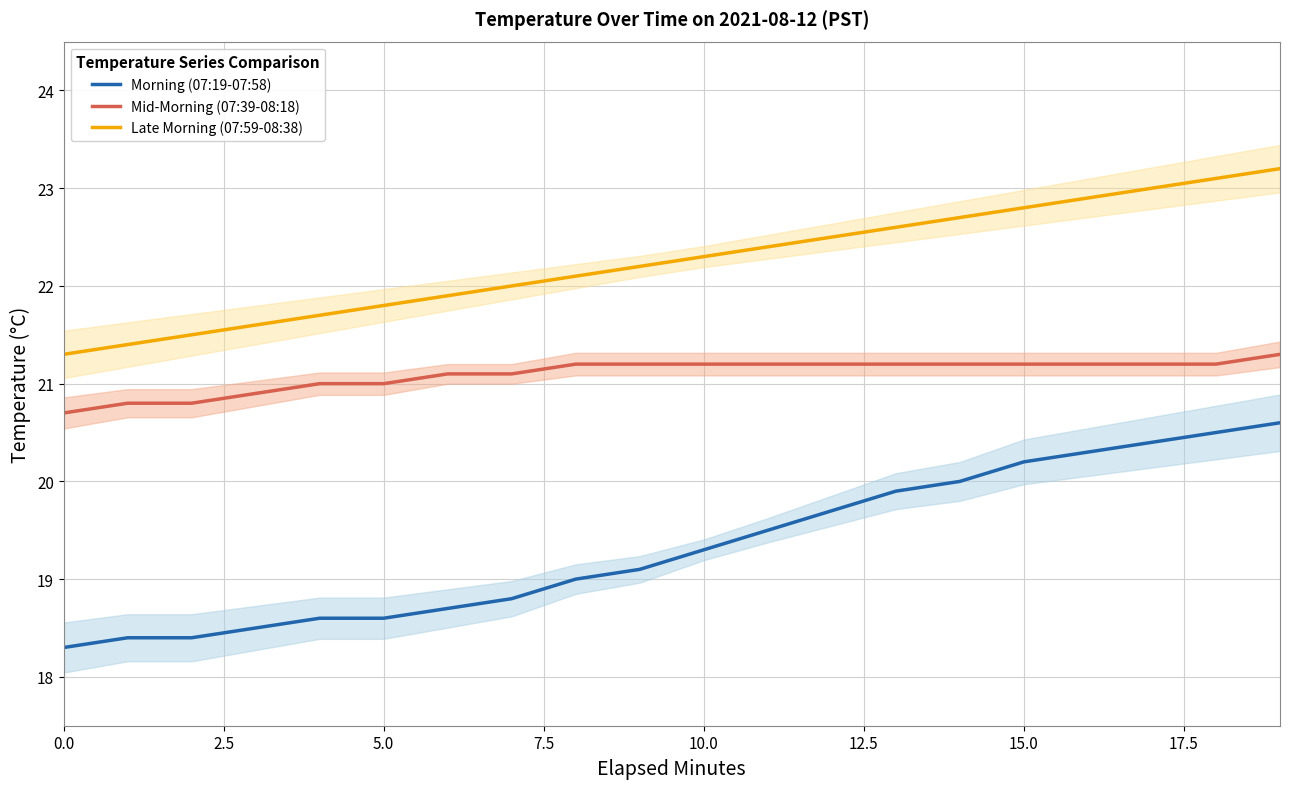

Which series has the largest range (max minus min)?

Morning (07:19-07:58)